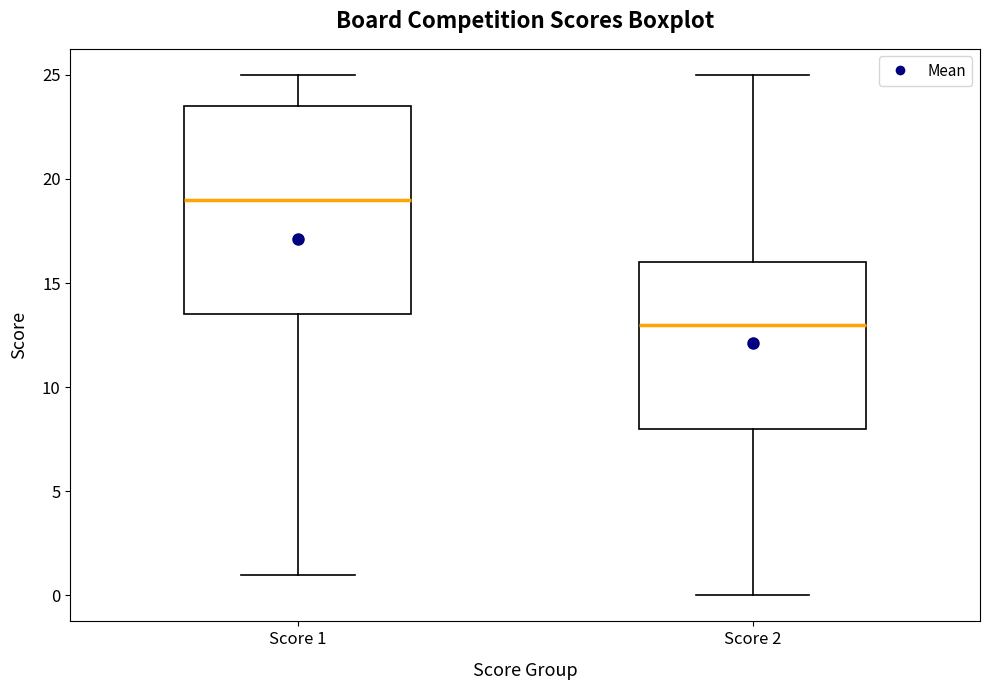

Which box's median line is the lowest?

Score 2